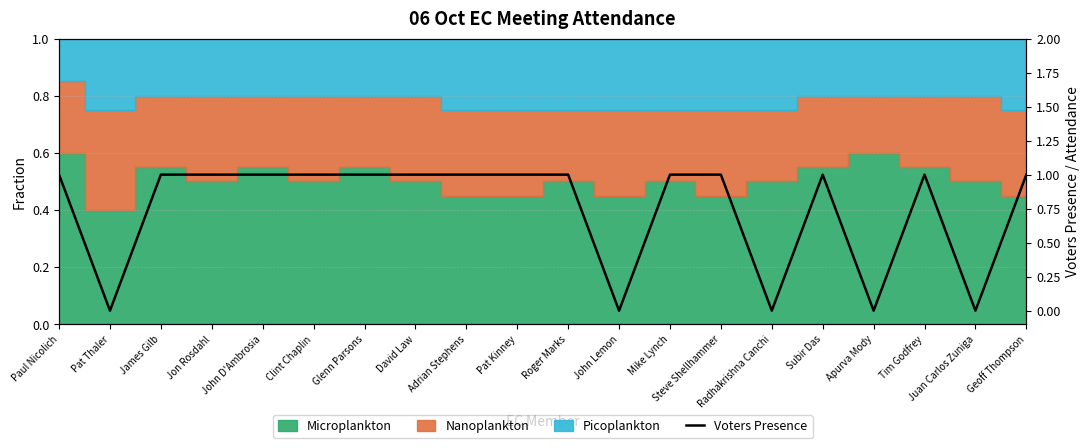

Count the values in the range 1 to 2.

15